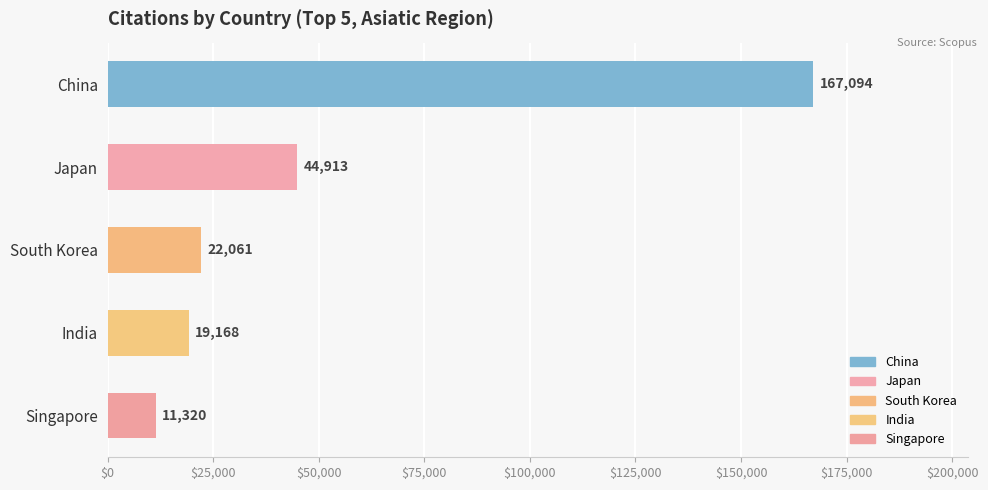

The value of South Korea at Self-citations is 5199.6. True or false?

False